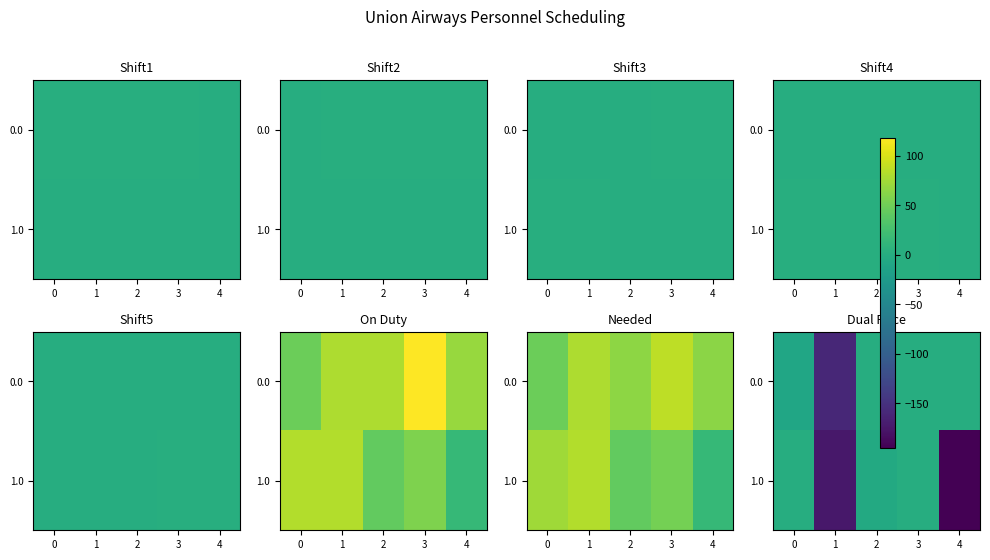

Which has a higher value, 1 or 2?

2